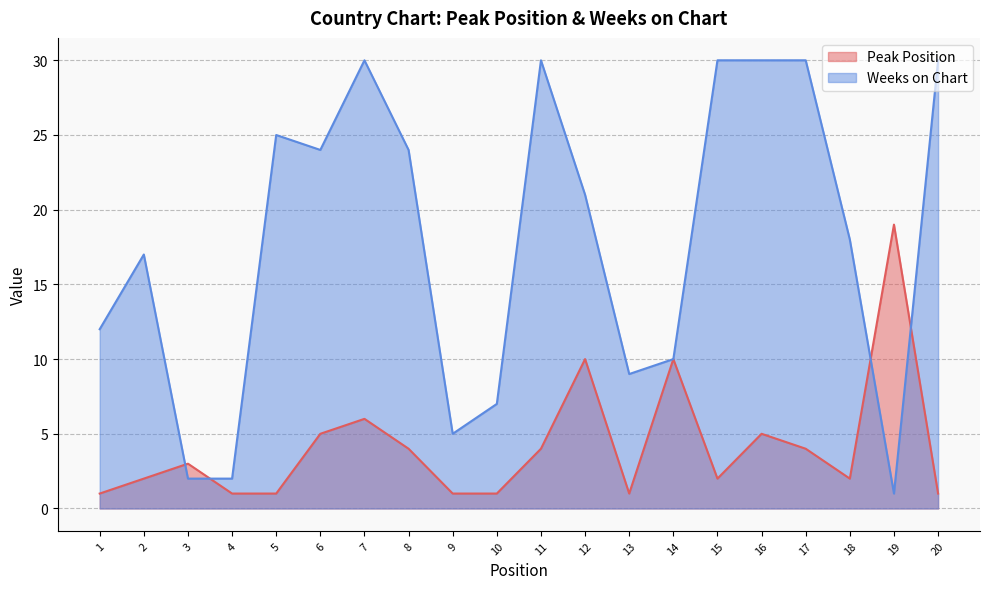

How many distinct data groups are displayed?

2